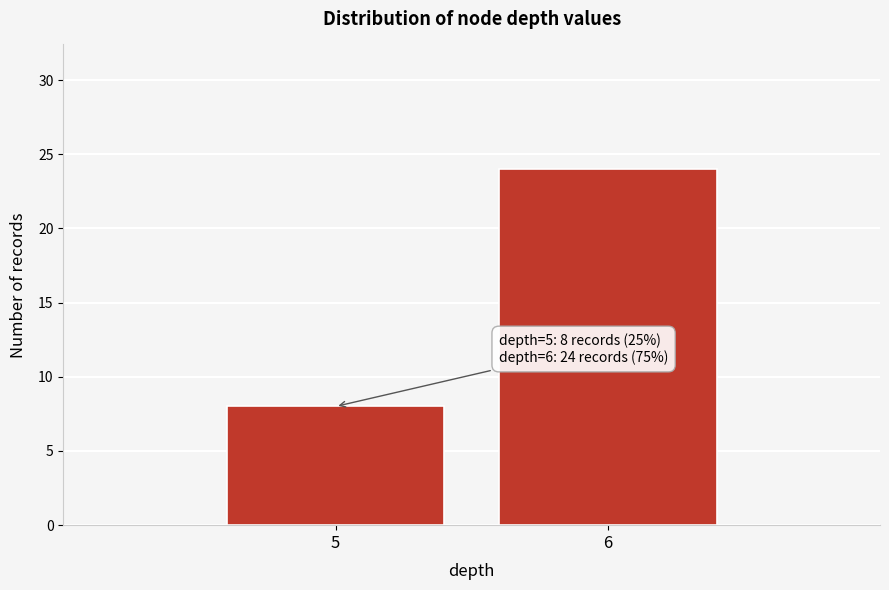

Reading left to right, what are all the values shown in this chart?

8	24